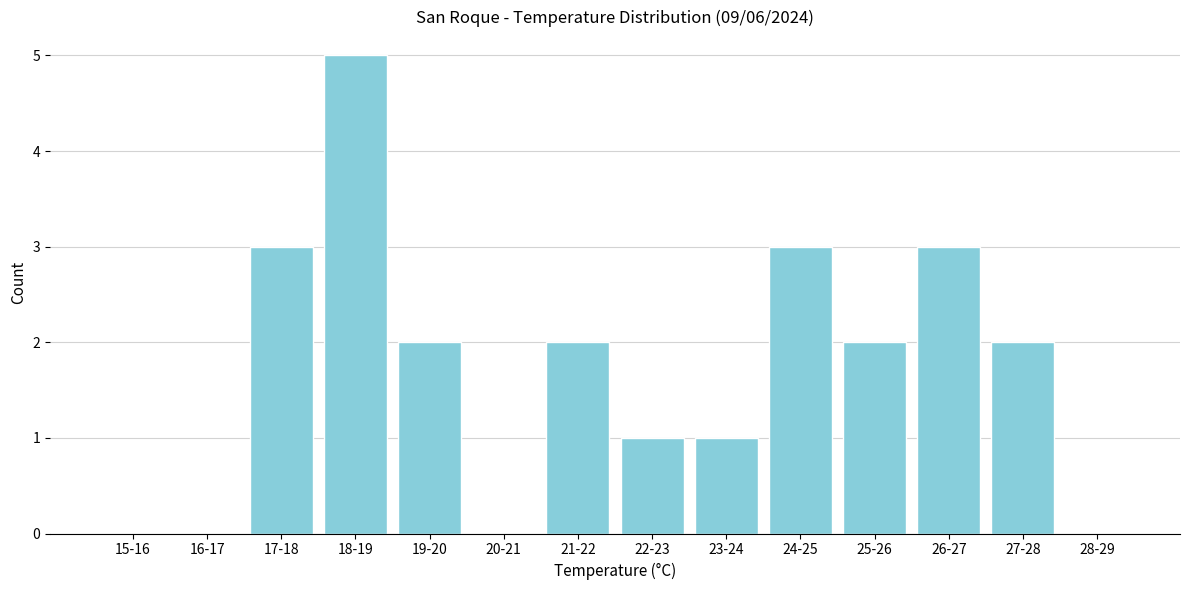

Reading right to left, transcribe all the data shown in this chart.

28-29=0	27-28=2	26-27=3	25-26=2	24-25=3	23-24=1	22-23=1	21-22=2	20-21=0	19-20=2	18-19=5	17-18=3	16-17=0	15-16=0